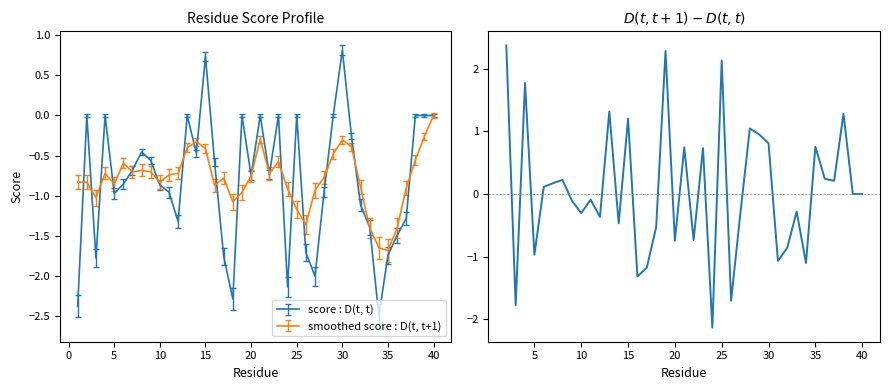

Is it true that score : D(t, t) equals 0.7 at 15?

True